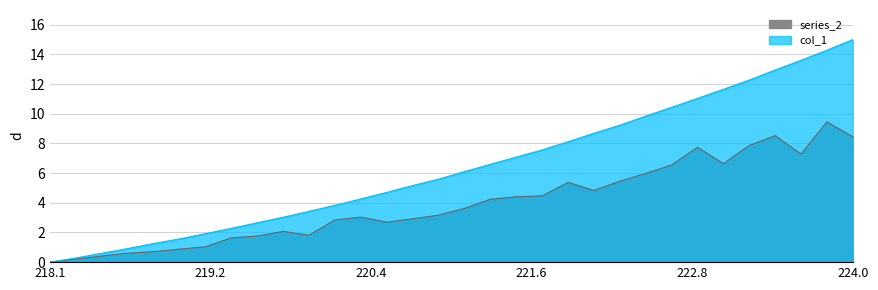

Rank the categories by value from lowest to highest.

218.0596, 218.2508, 218.442, 218.6332, 218.8244, 219.0156, 219.2067, 219.3979, 219.589, 219.7801, 219.9712, 220.1623, 220.3533, 220.5444, 220.7354, 220.9264, 221.1174, 221.3083, 221.4993, 221.6902, 221.8812, 222.0721, 222.263, 222.4538, 222.6447, 222.8355, 223.0264, 223.2172, 223.408, 223.5987, 223.7895, 223.9802